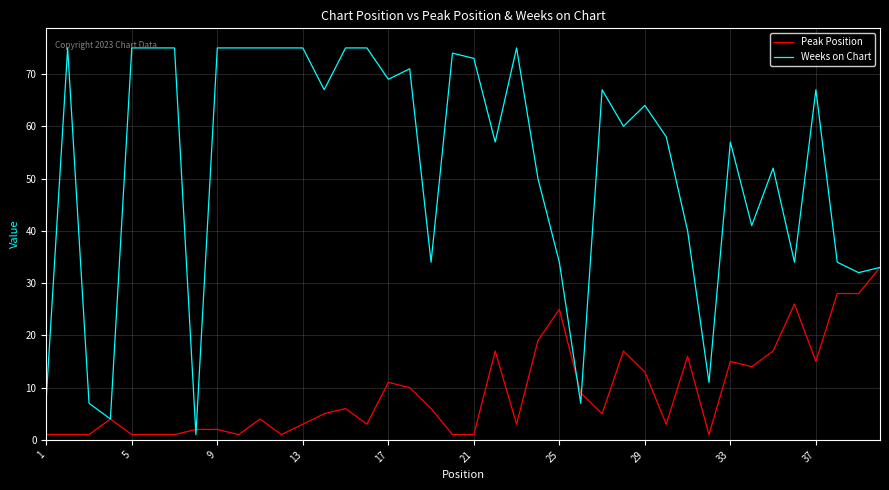

What is the highest value of the Weeks on Chart series?

75